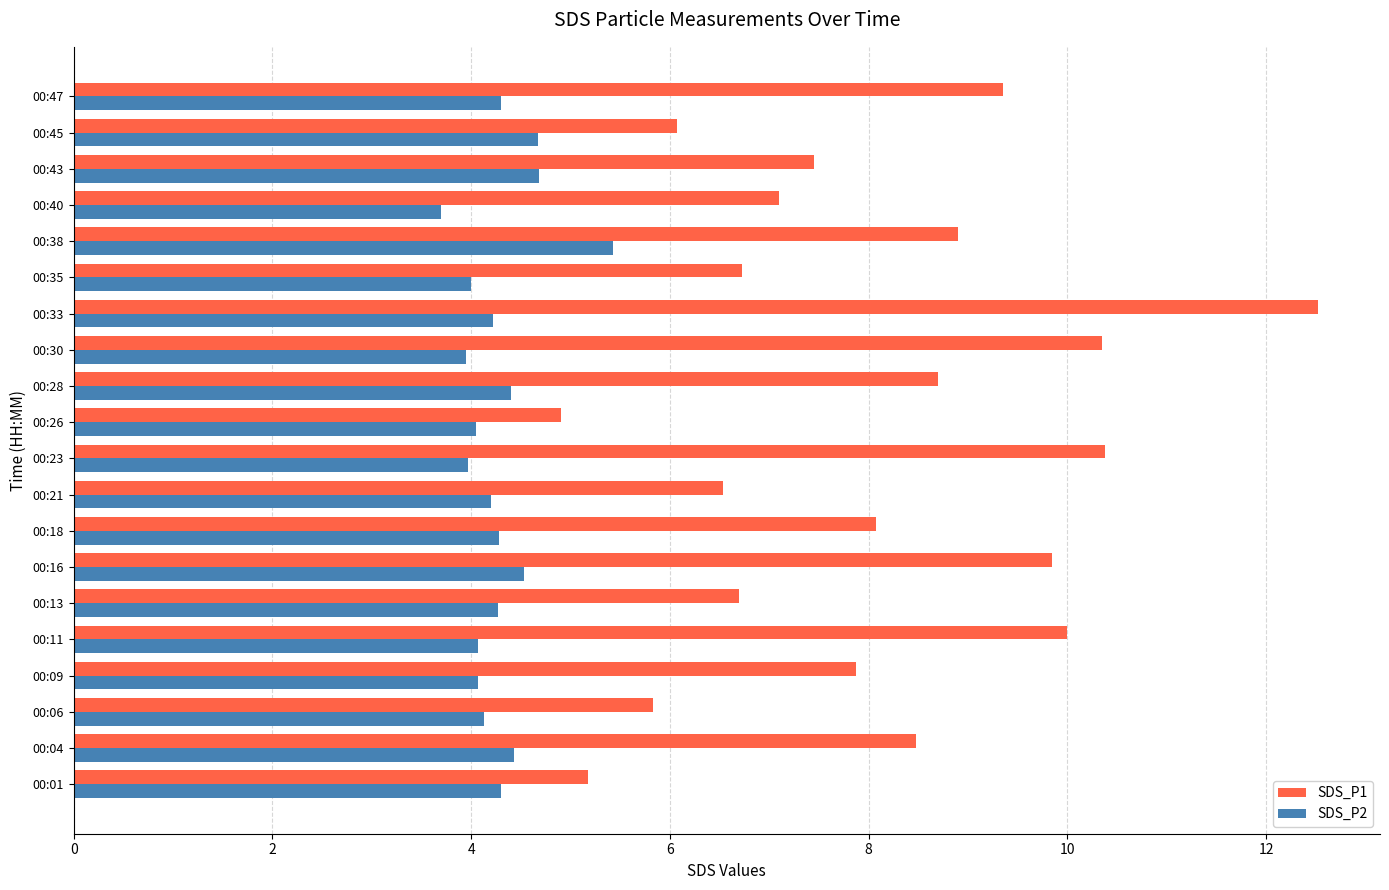

At how many categories does at least one series exceed 3?

20